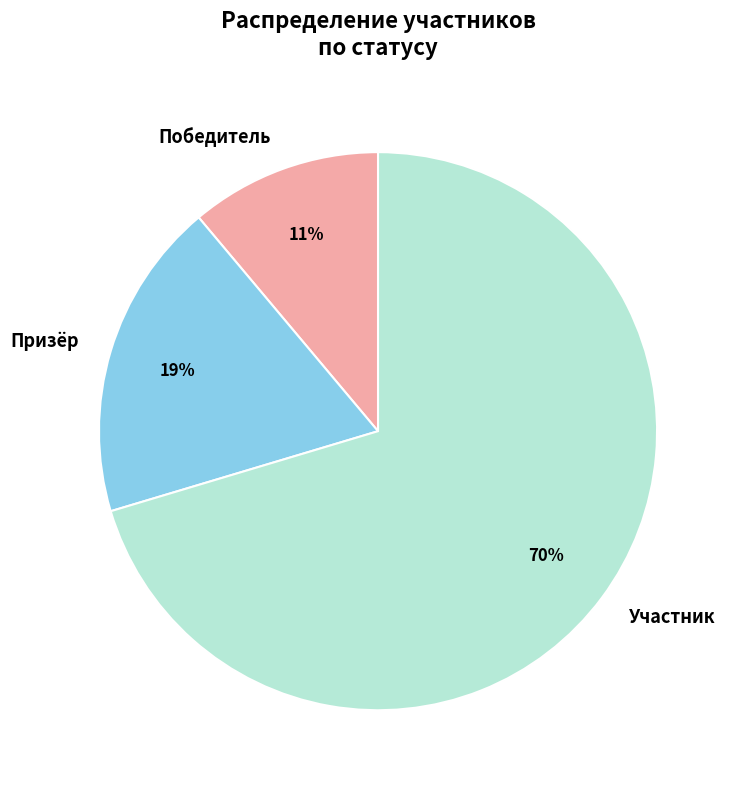

Do Победитель and Призёр together represent more than half of the pie?

No